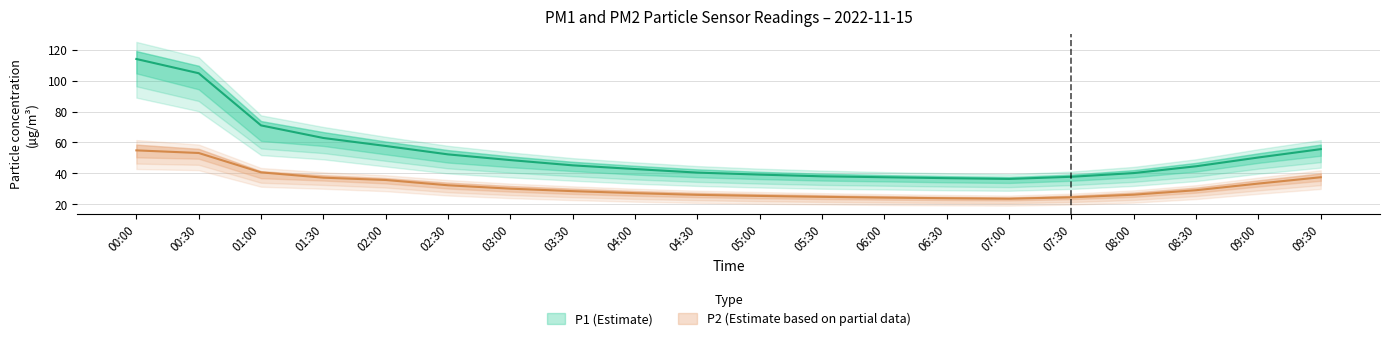

True or false: P1 has a value of 16.8 at 08:00.

False